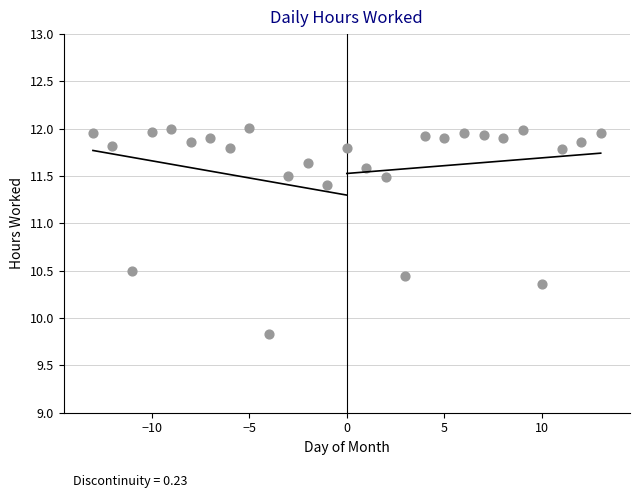

What is the range of Y values (max minus min)?

2.2